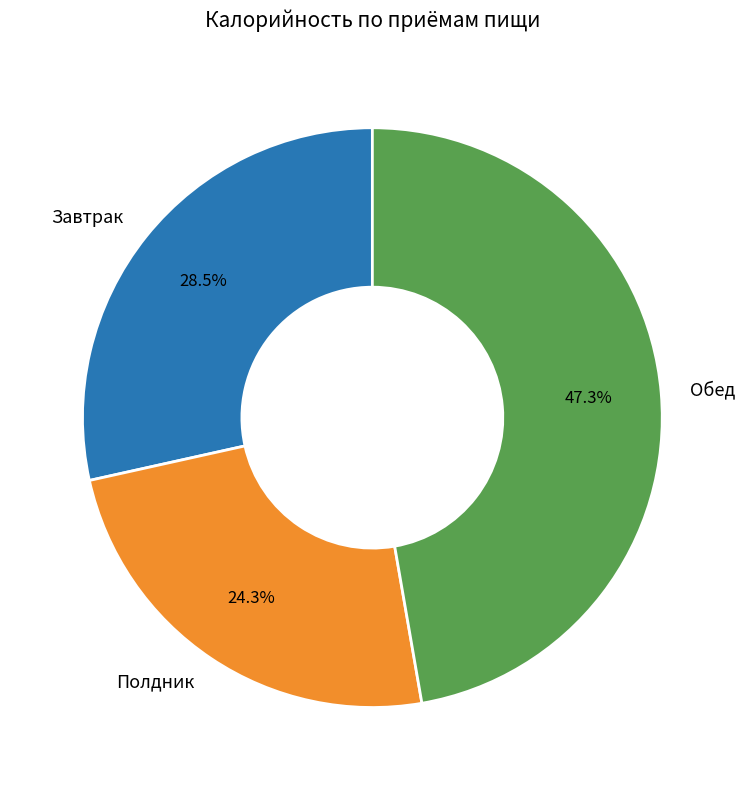

Approximately how many times larger is the value at Обед compared to Завтрак?

1.7